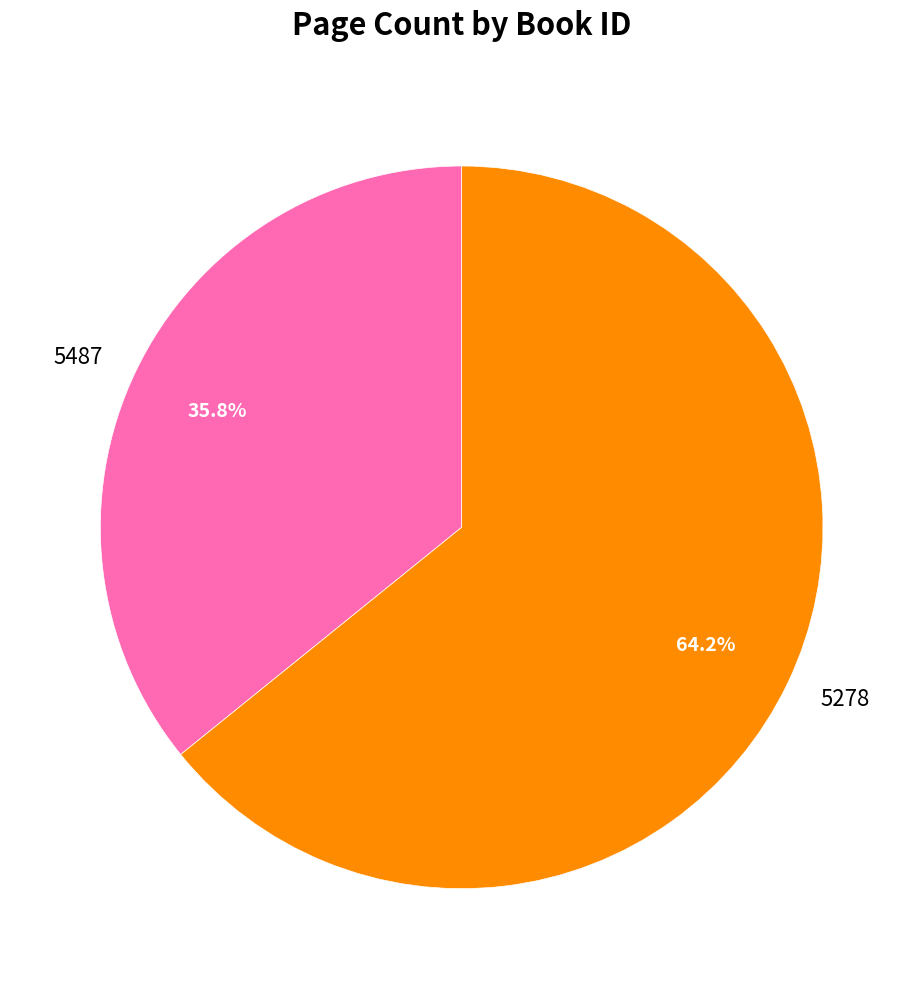

To the nearest percent, what portion does 5278 represent?

64%